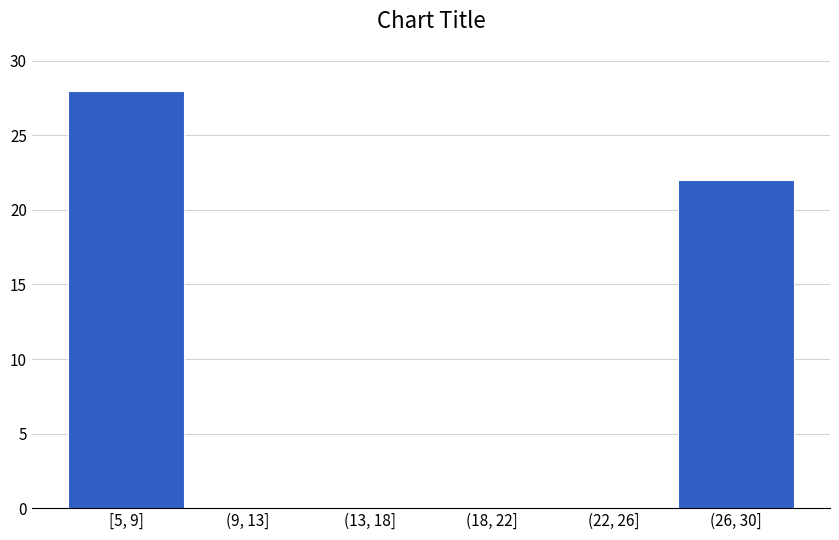

Reading right to left, list all the values displayed in this chart.

(26, 30]=22	(22, 26]=0	(18, 22]=0	(13, 18]=0	(9, 13]=0	[5, 9]=28